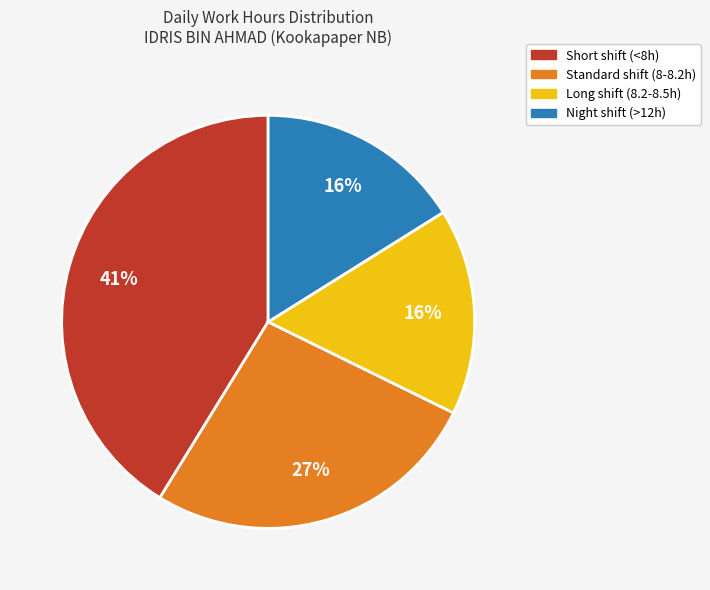

Does any single category account for the majority?

No